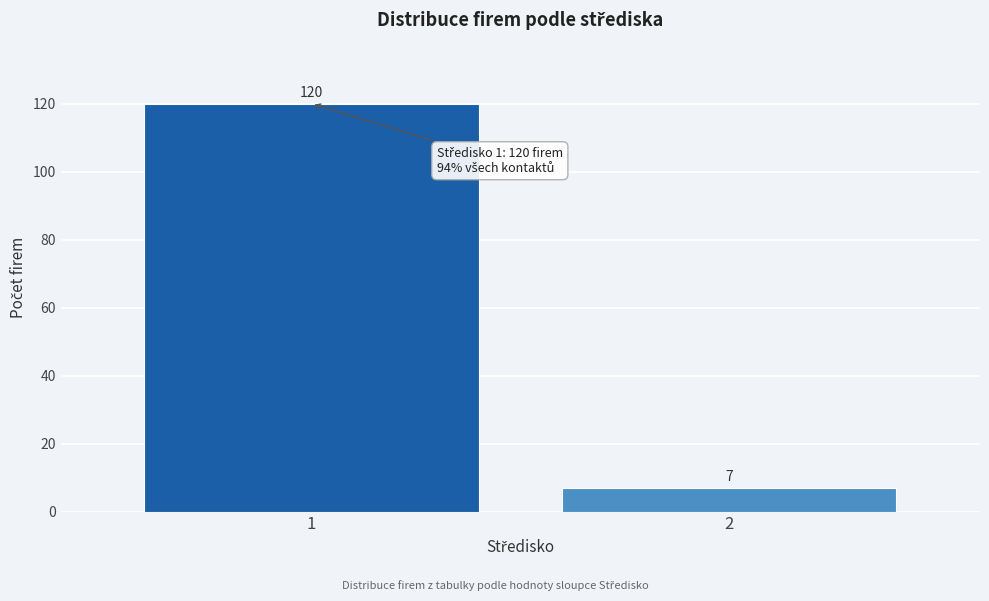

Reading left to right, what are all the values shown in this chart?

1=120	2=7